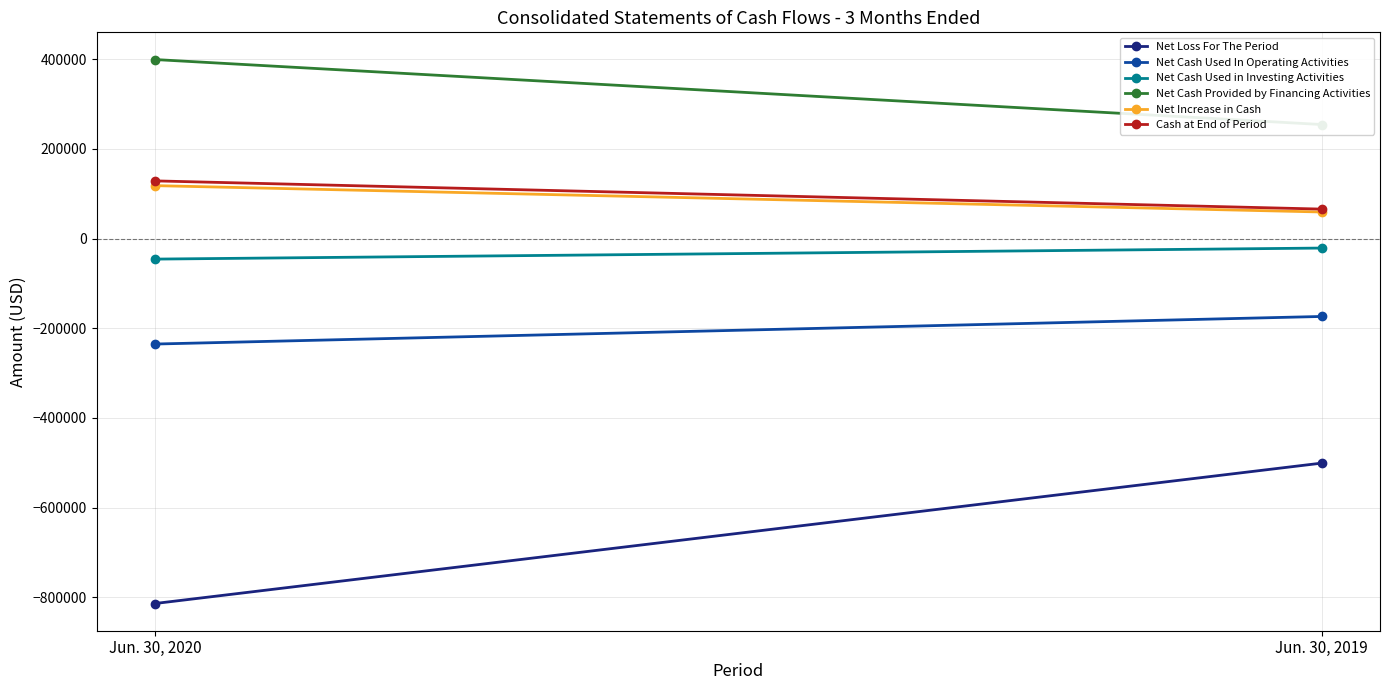

Is the value of Net Cash Used in Investing Activities at Jun. 30, 2020 greater than the value of Net Increase in Cash at Jun. 30, 2019?

No